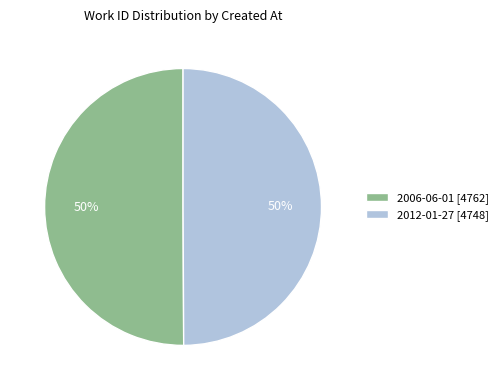

What is the ratio of the value at 2012-01-27 [4748] to the value at 2006-06-01 [4762]?

1.0